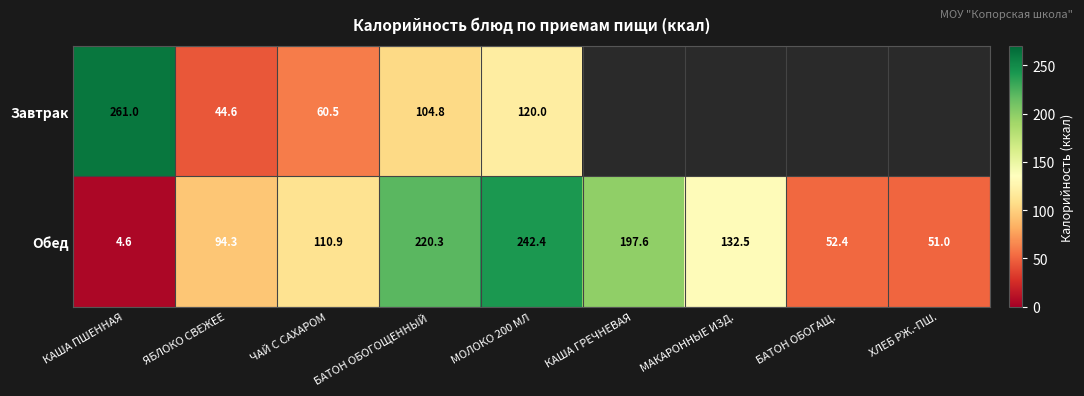

At which category does the chart reach its minimum across all series?

КАША ПШЕННАЯ